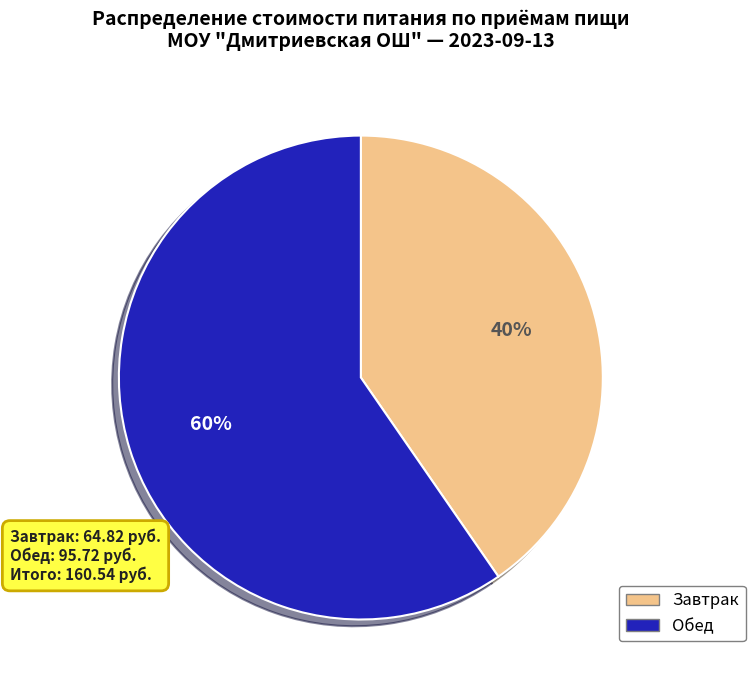

To the nearest percent, what is the average slice percentage?

50%